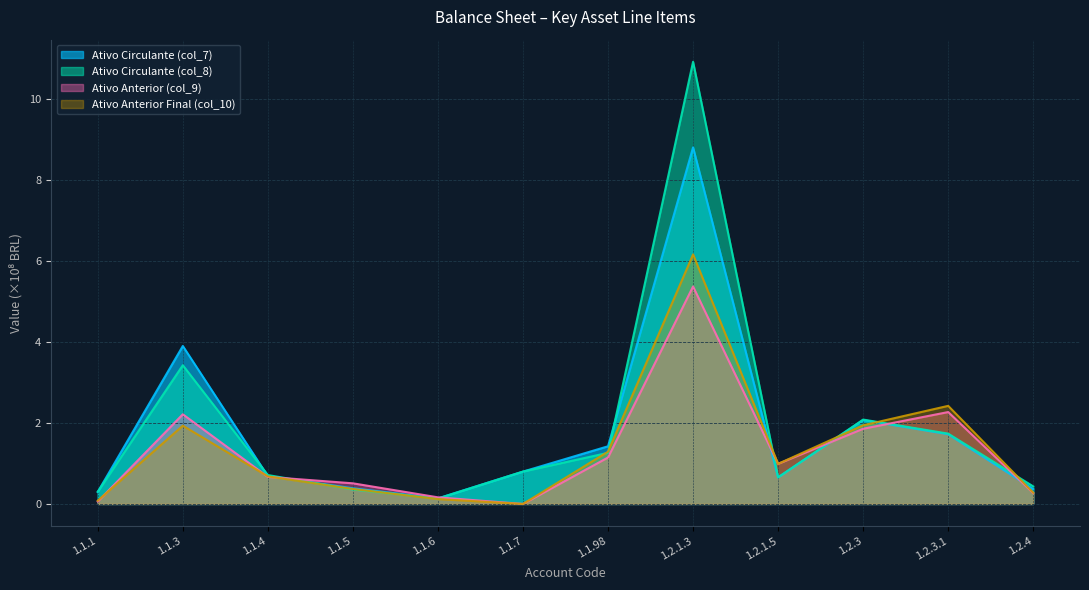

At which category does Ativo Circulante (col_7) reach its first local peak?

1.1.3